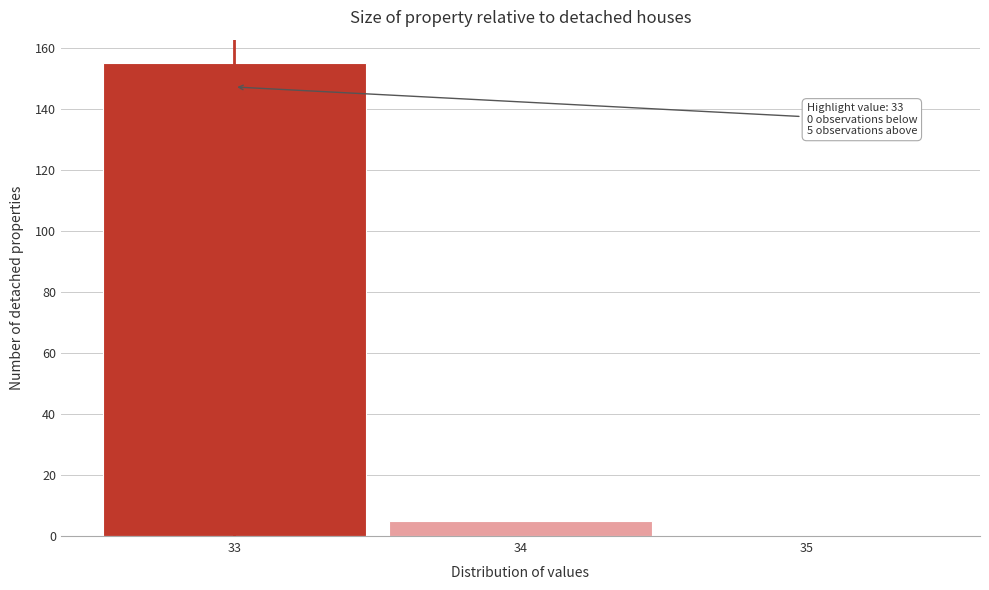

Which range on the x-axis has the tallest bar?

32.5 to 33.5